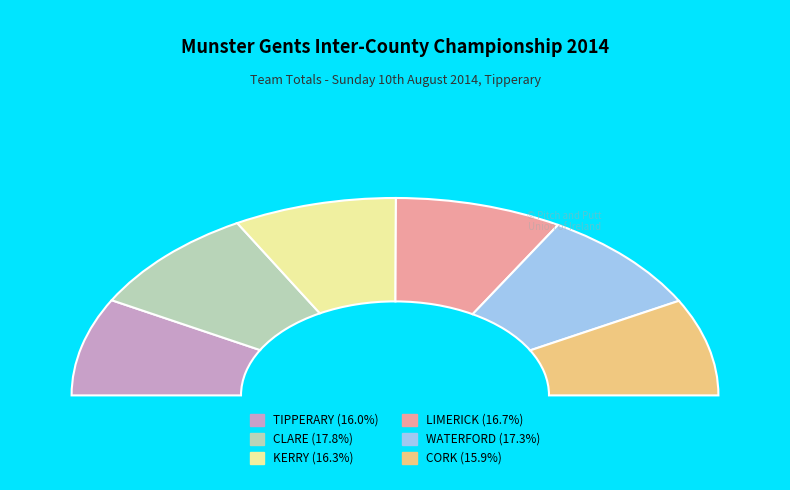

To the nearest percent, what percentage of the pie is TIPPERARY?

16%